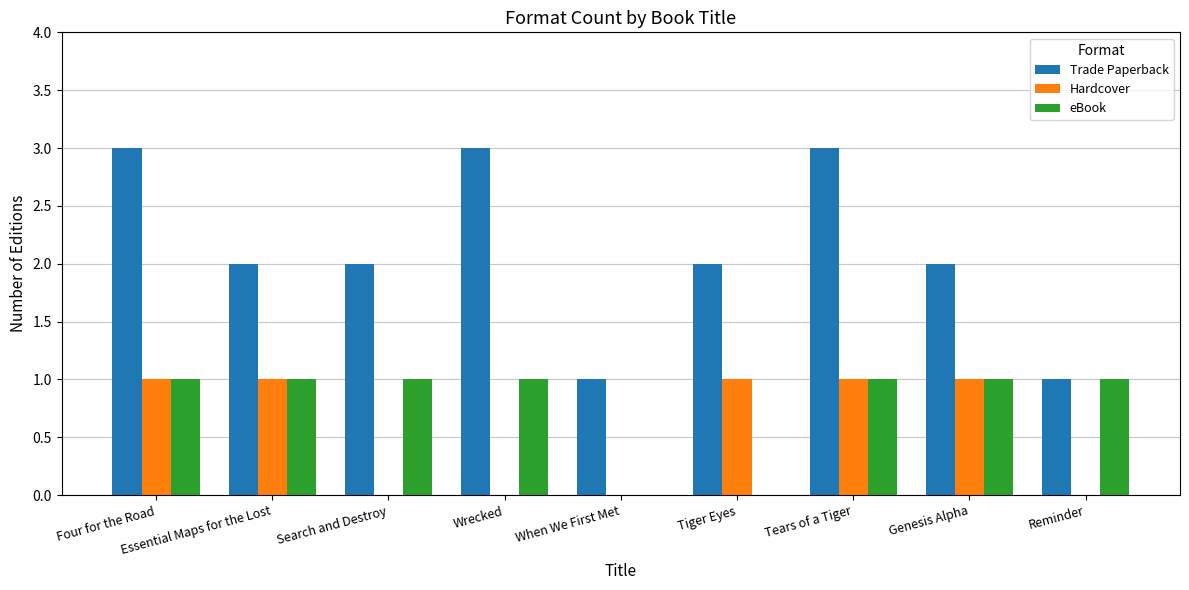

How many eBook values are between 1 and 2?

7